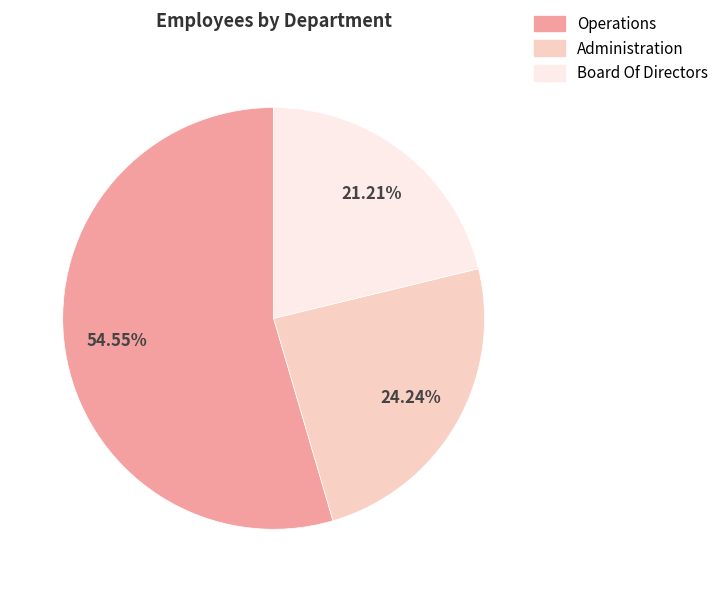

To the nearest percent, what portion does Board Of Directors represent?

21%